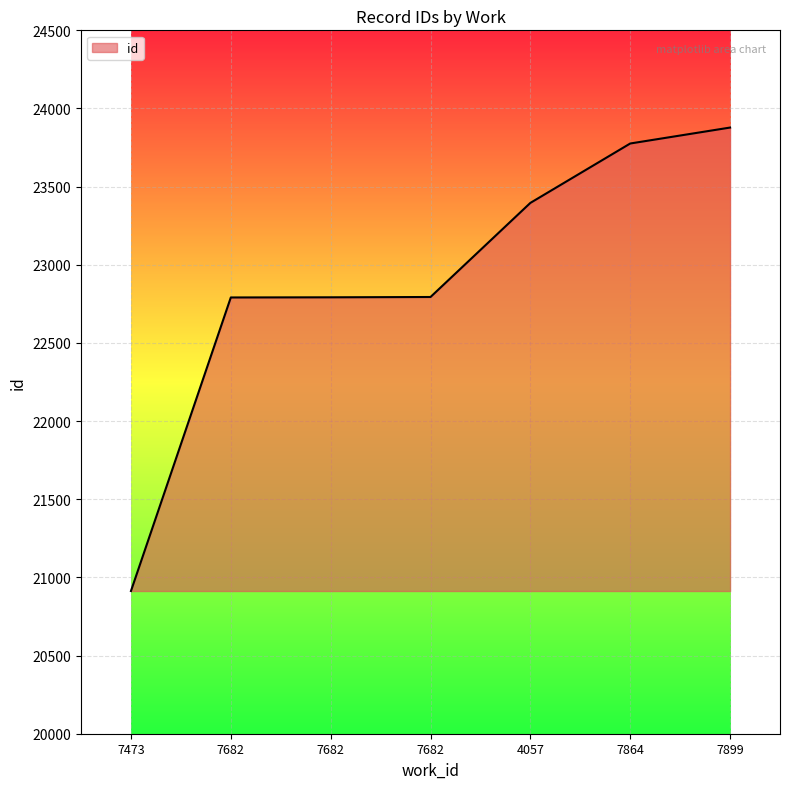

What is the difference between the maximum and minimum values?

2965